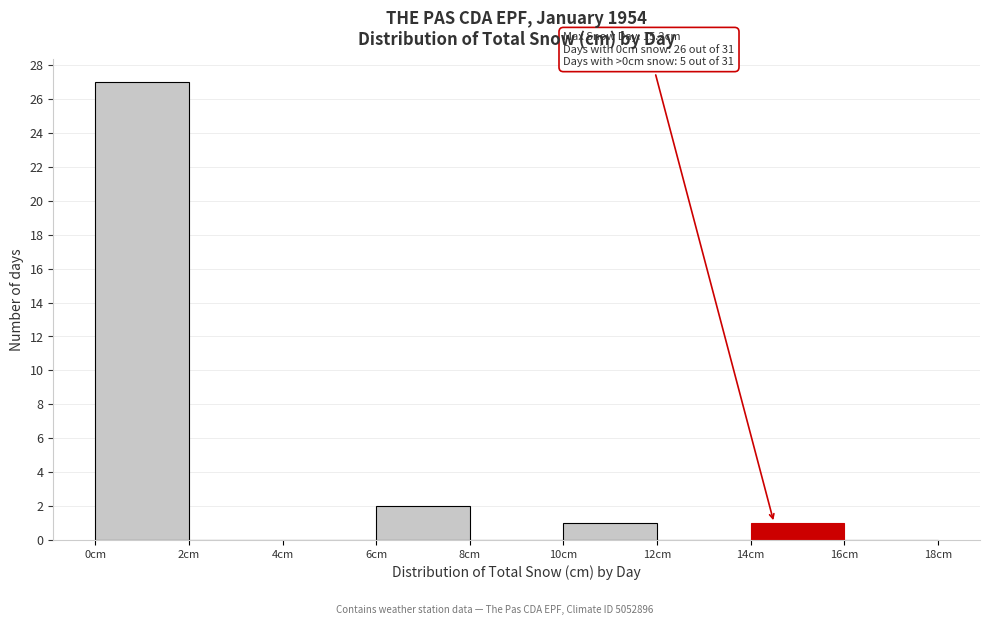

Which range on the x-axis has the tallest bar?

0 to 2